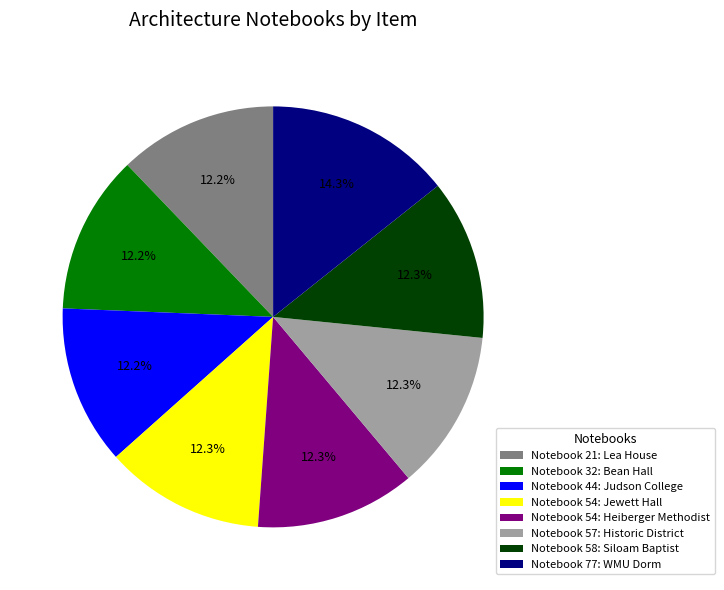

How much of the chart is everything except Notebook 54: Jewett Hall?

87.7%